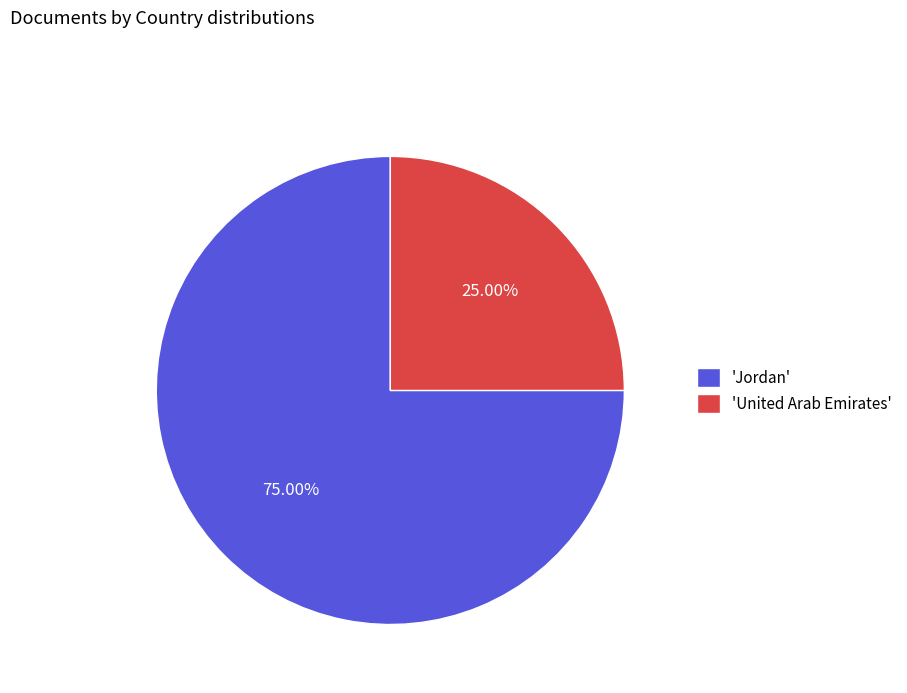

Which has a higher value, 'United Arab Emirates' or 'Jordan'?

'Jordan'